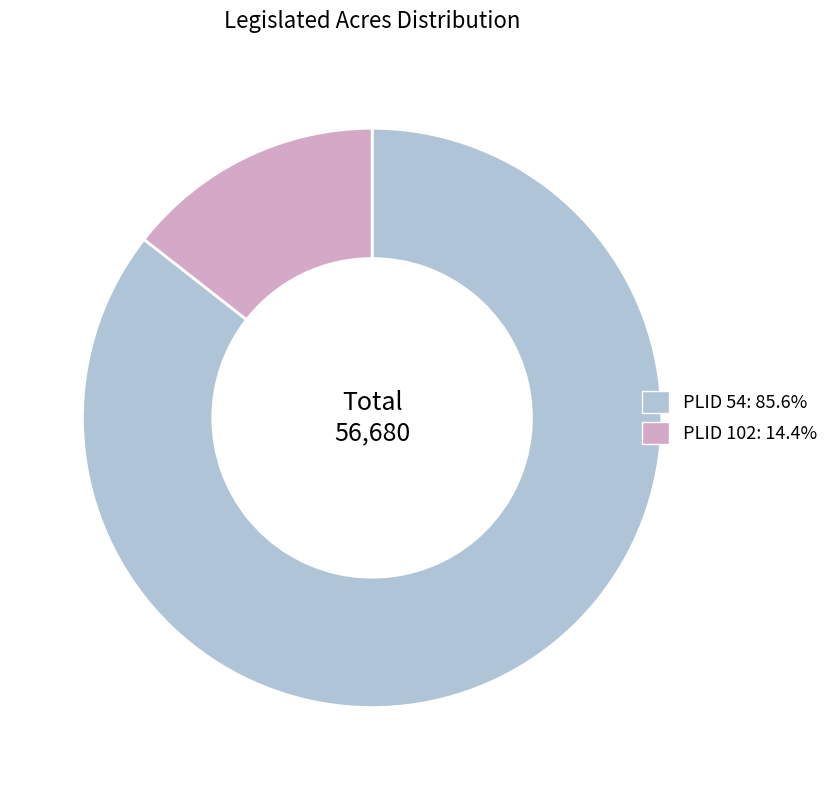

What is the ratio of the value at PLID 54: 85.6% to the value at PLID 102: 14.4%?

5.9